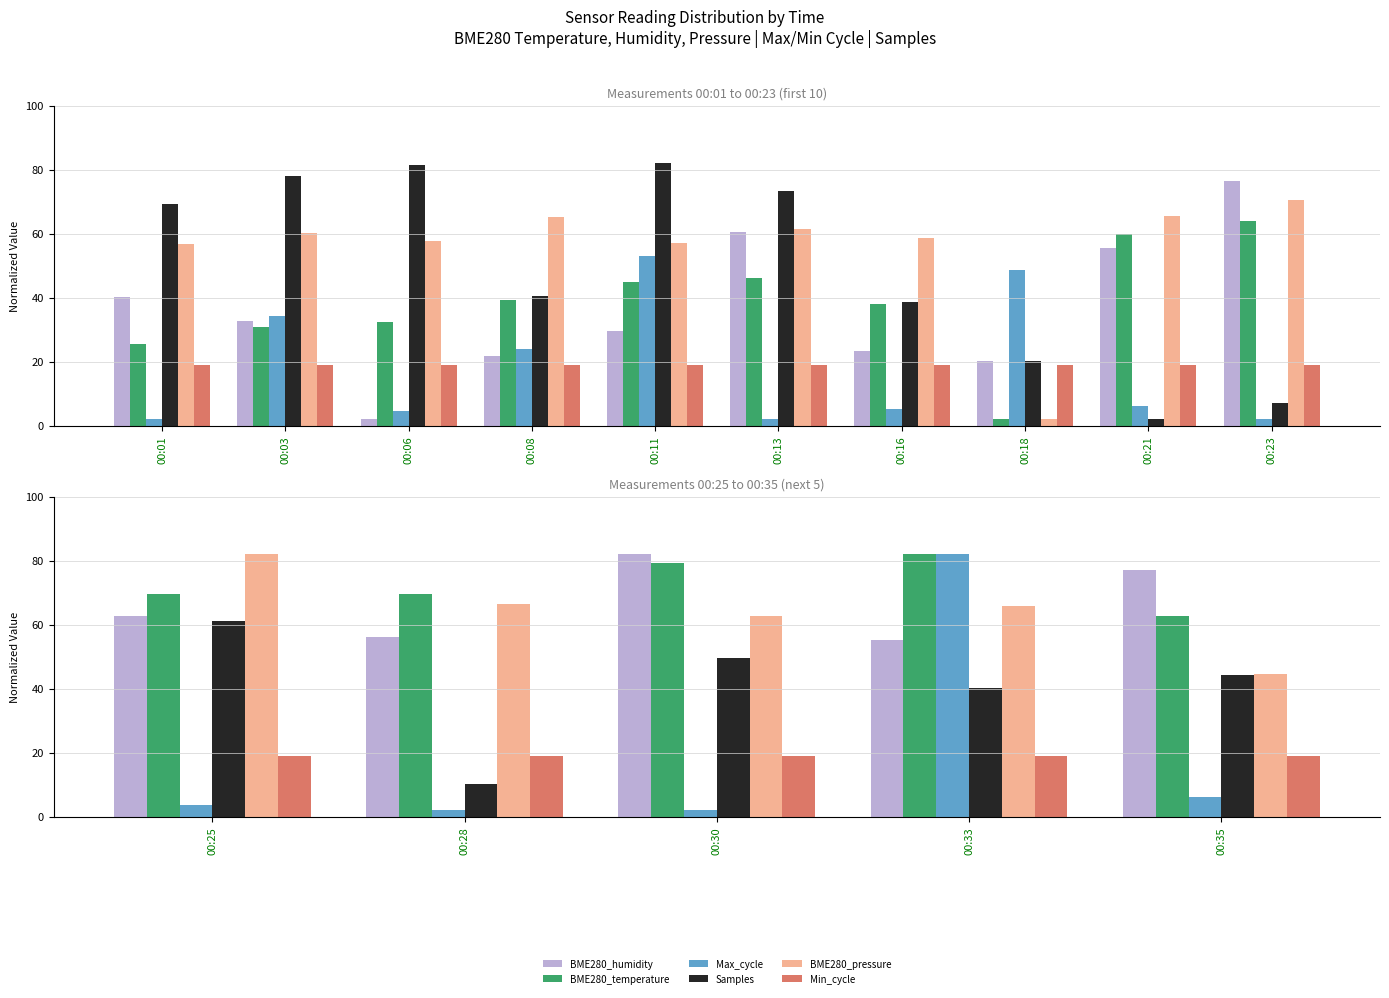

What is the minimum value for Max_cycle?

2.2